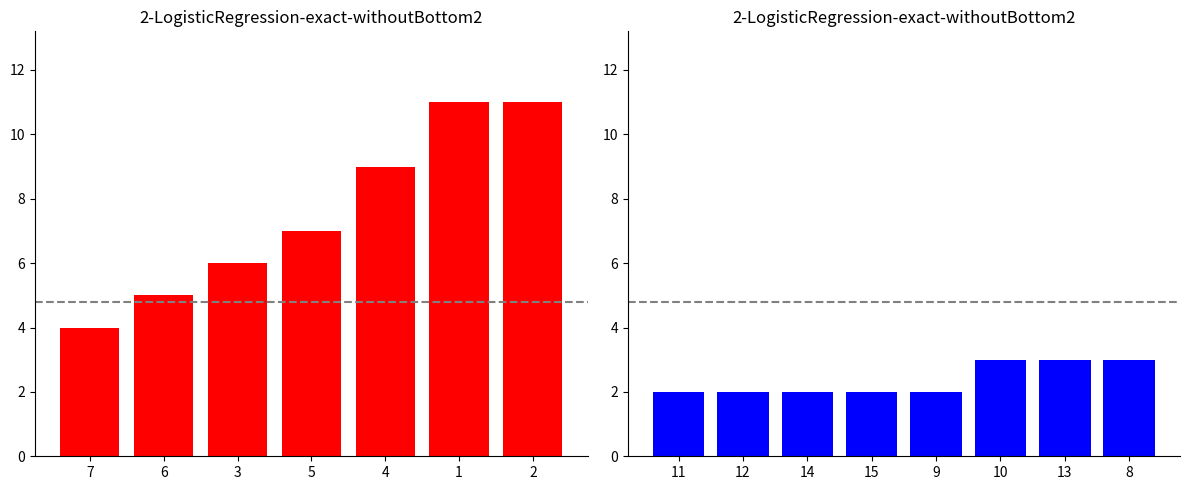

What is the greatest value displayed?

11